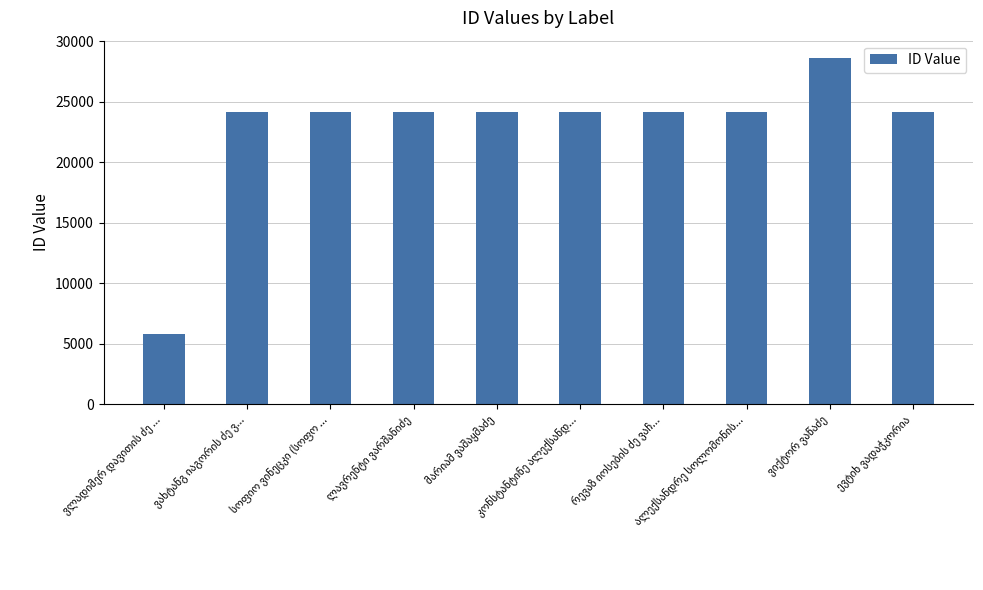

What is the difference between the maximum and second lowest values?

4457